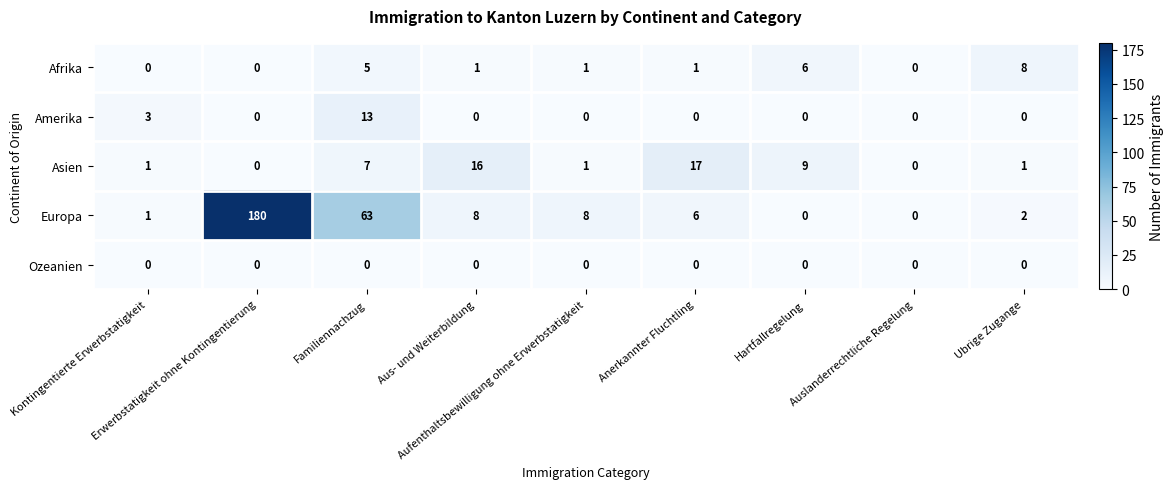

Count the number of categories in the chart.

9